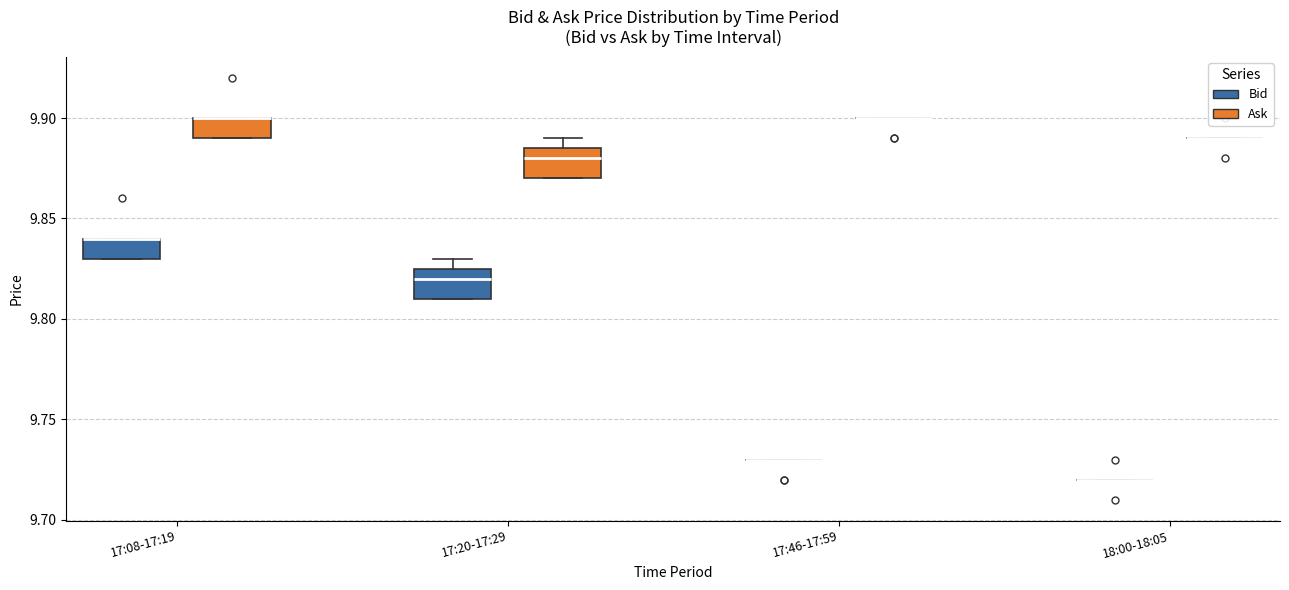

Where is the lower edge of the box for 17:20-17:29 (Bid) on the y-axis? The values are not printed on the chart, so give them approximately, as read against the axis.

9.810